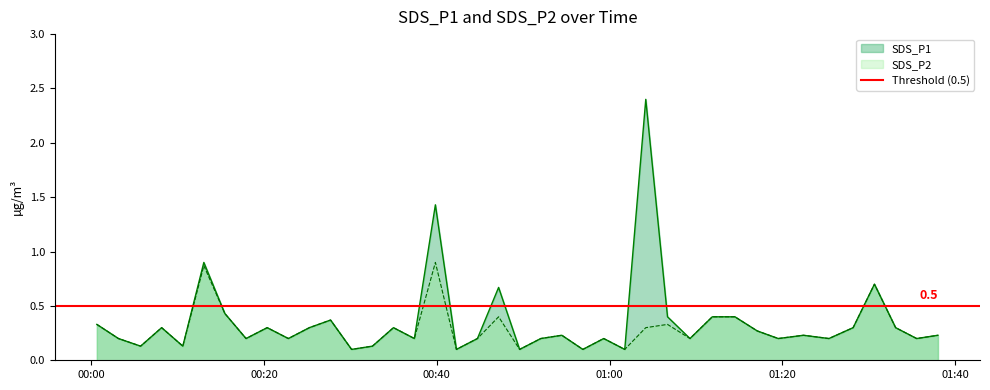

How many lines are shown in the chart?

2